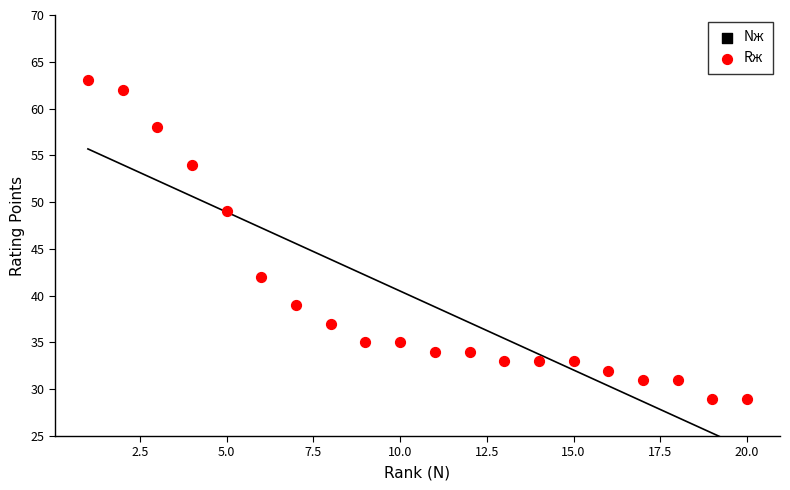

At how many categories does at least one series exceed 9?

20